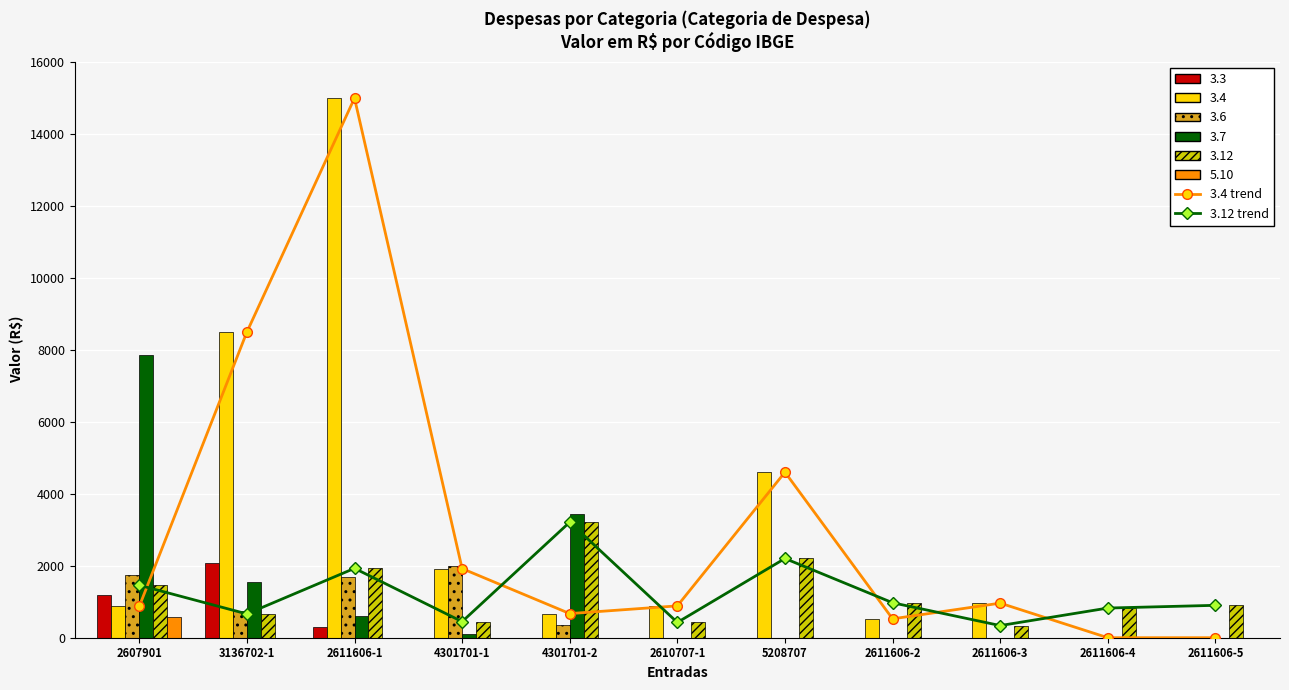

Which has a higher value, 4301701-2 or 4301701-1?

4301701-1